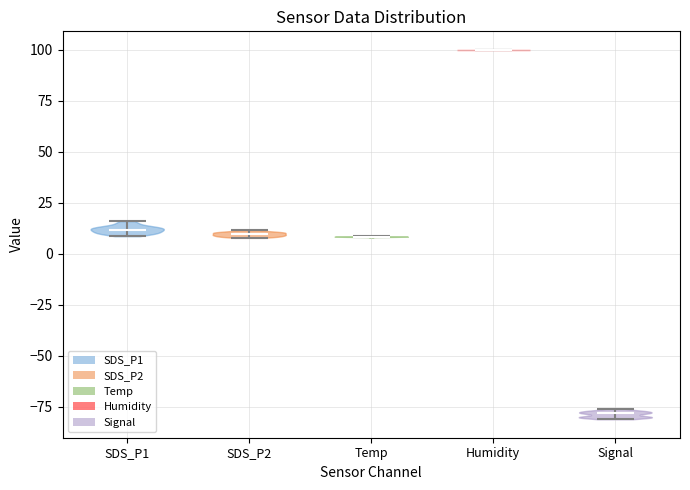

Which violin has the lowest median line?

Signal